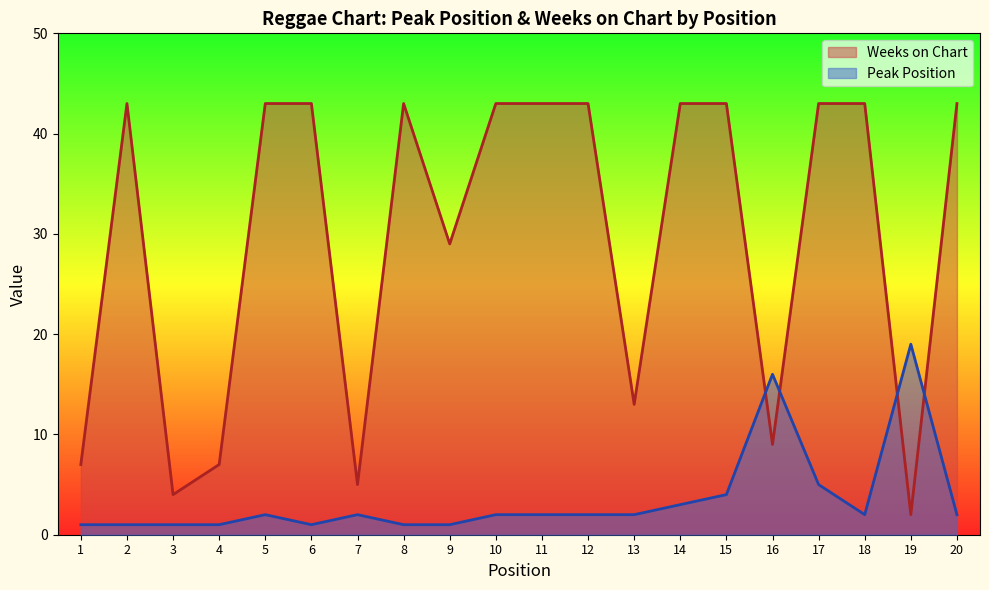

Which series ends up on top after the final intersection of Weeks on Chart and Peak Position?

Weeks on Chart